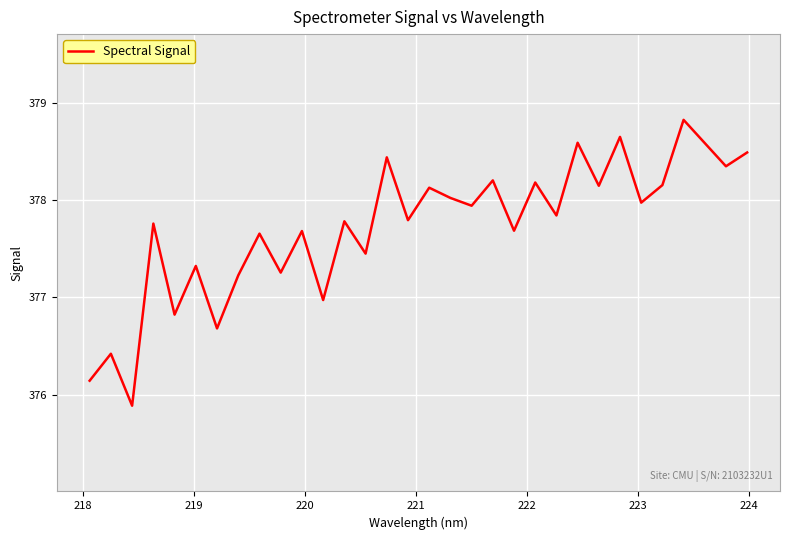

What is the greatest value displayed?

378.8